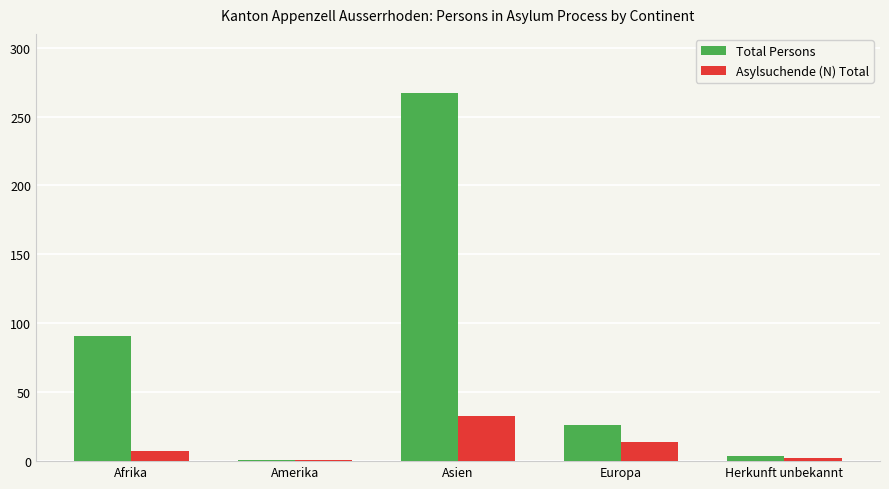

What is the maximum value shown in the chart?

267